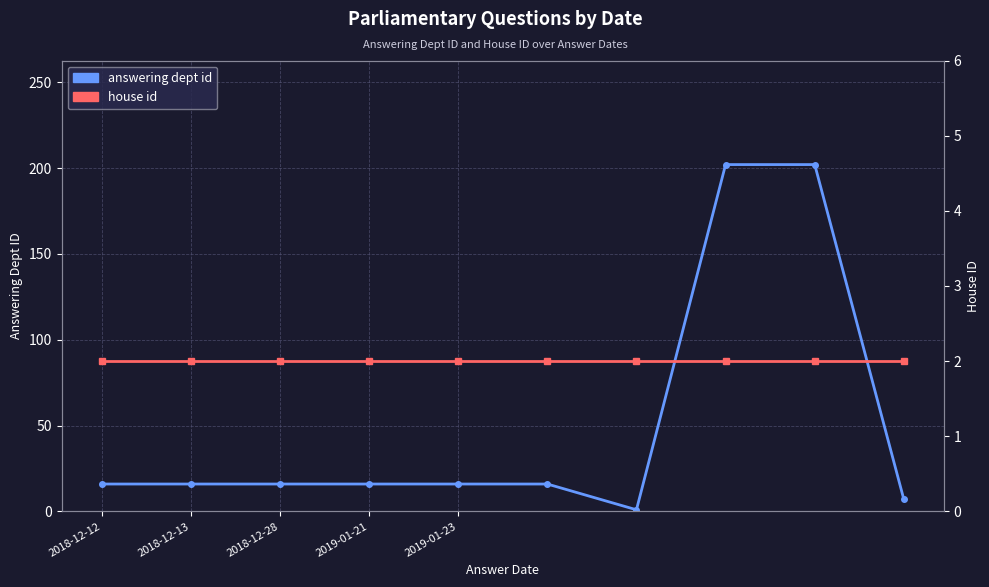

How many categories are shown in the chart?

10